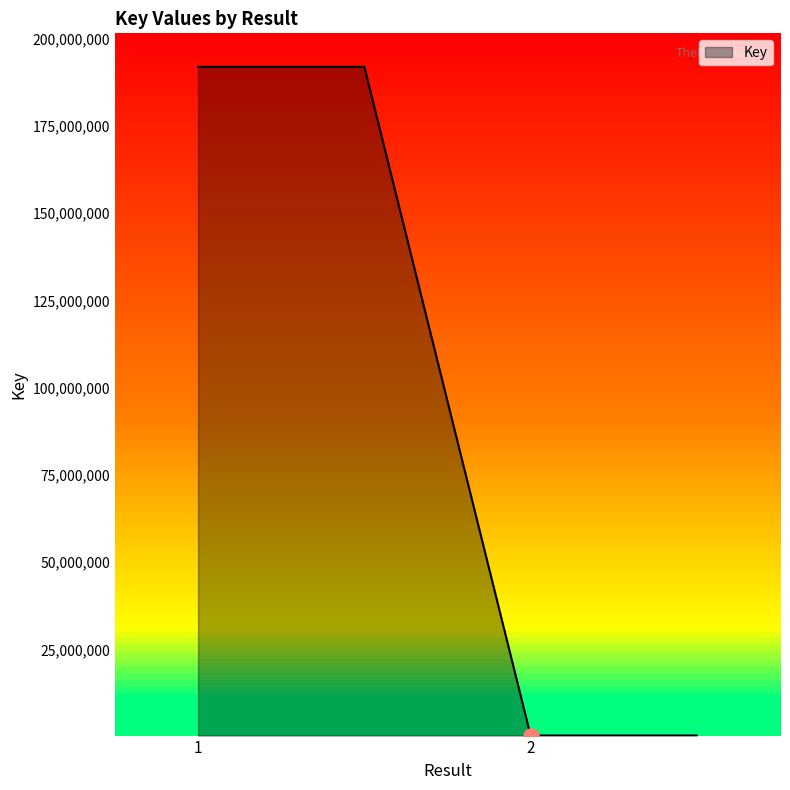

What is the maximum value shown in the chart?

191897842